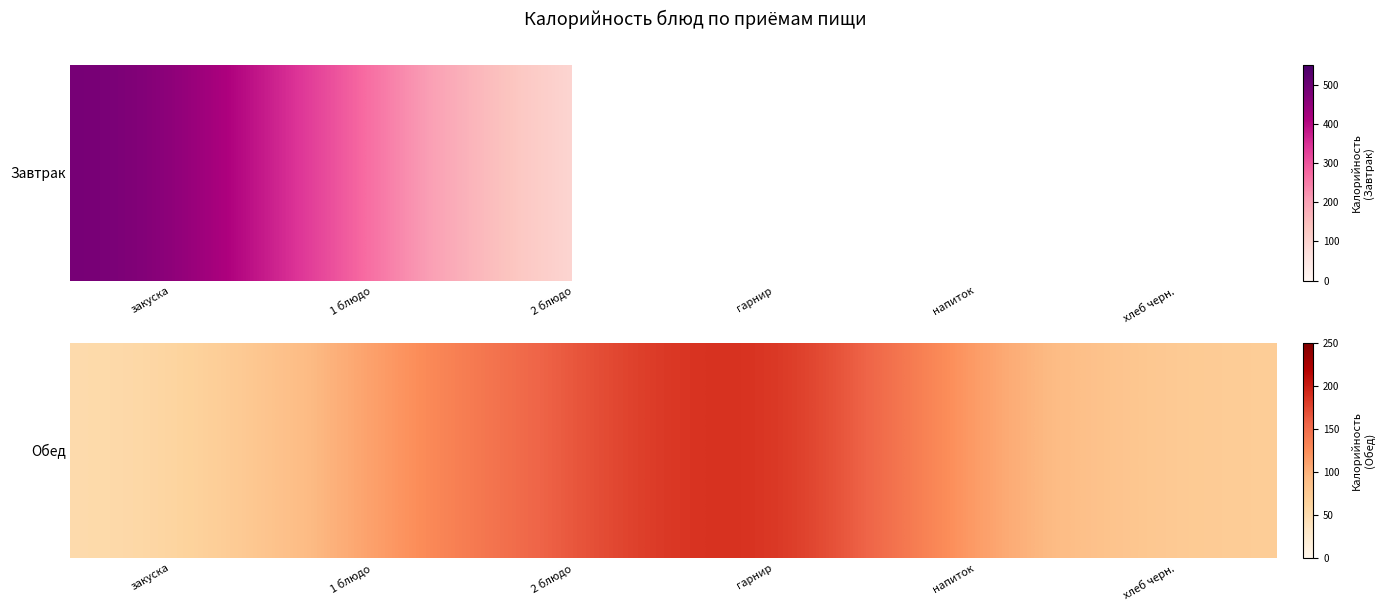

True or false: the data shows 180.7 at напиток.

False